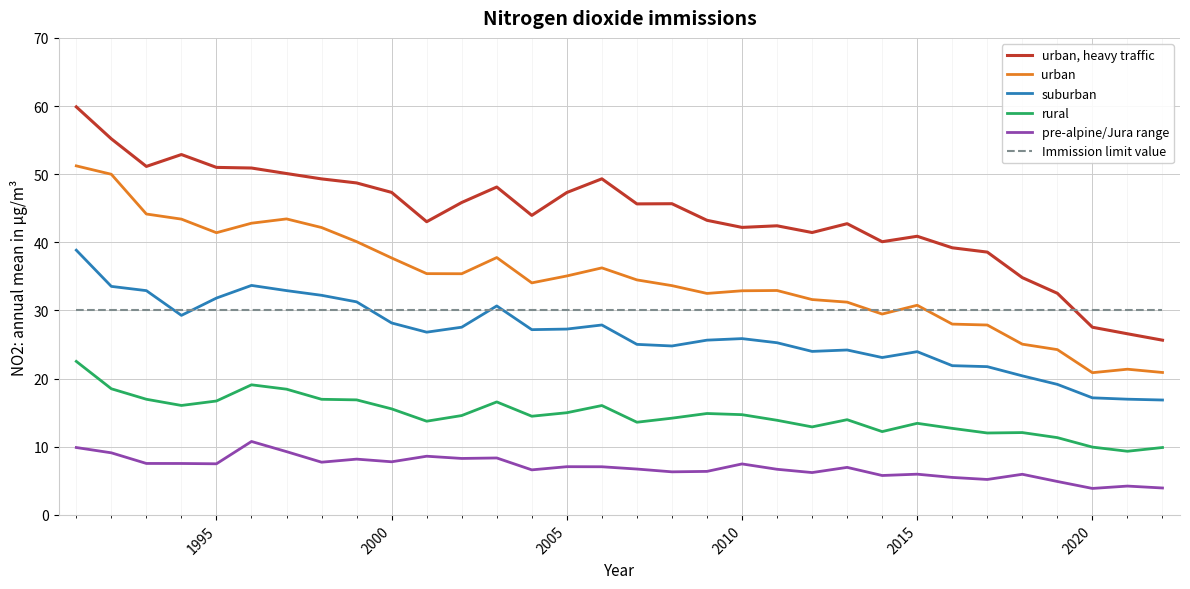

True or false: suburban and urban, heavy traffic intersect in this chart.

False